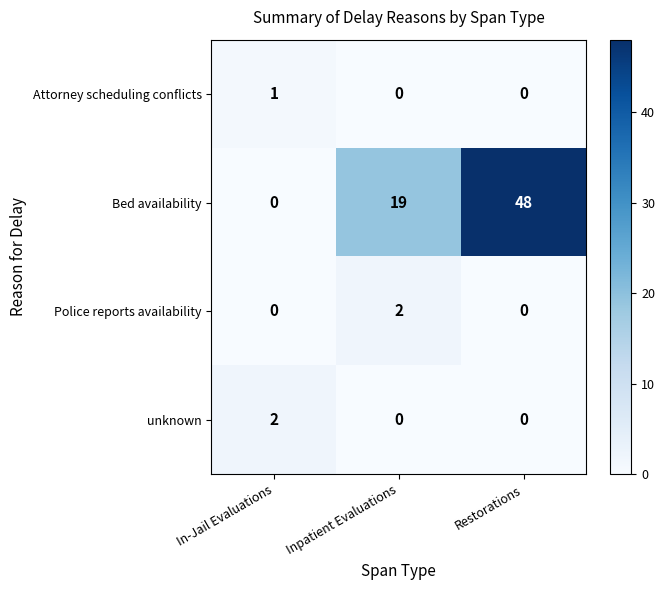

What is the difference between the maximum and minimum values in the Bed availability series?

48